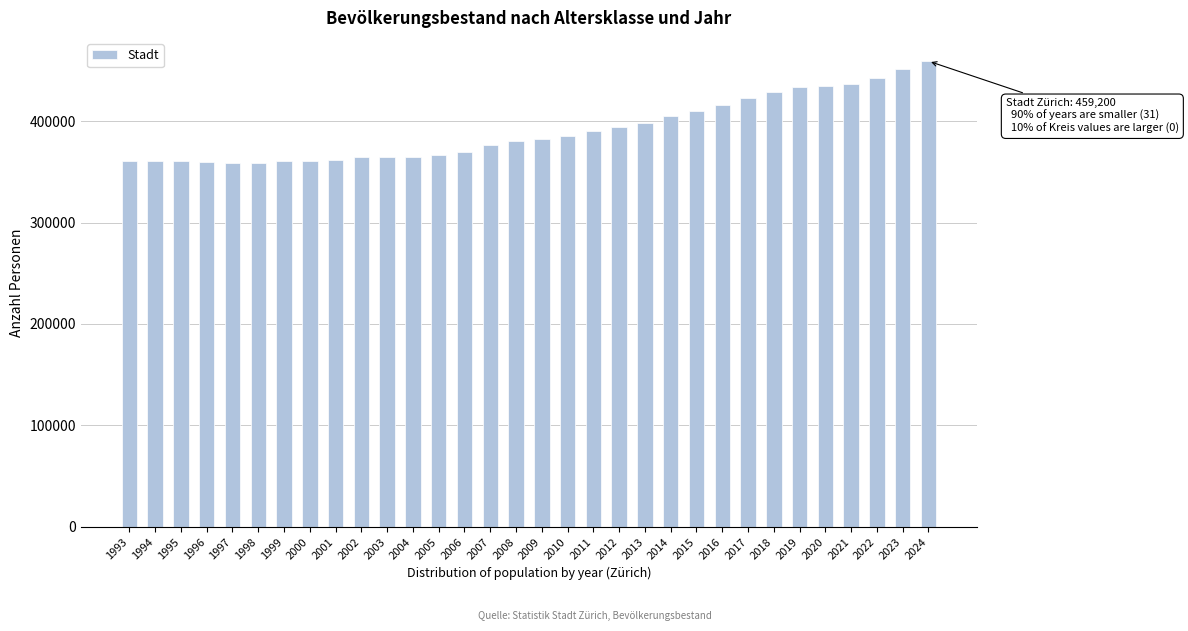

The value at 2009 is 204657. True or false?

False